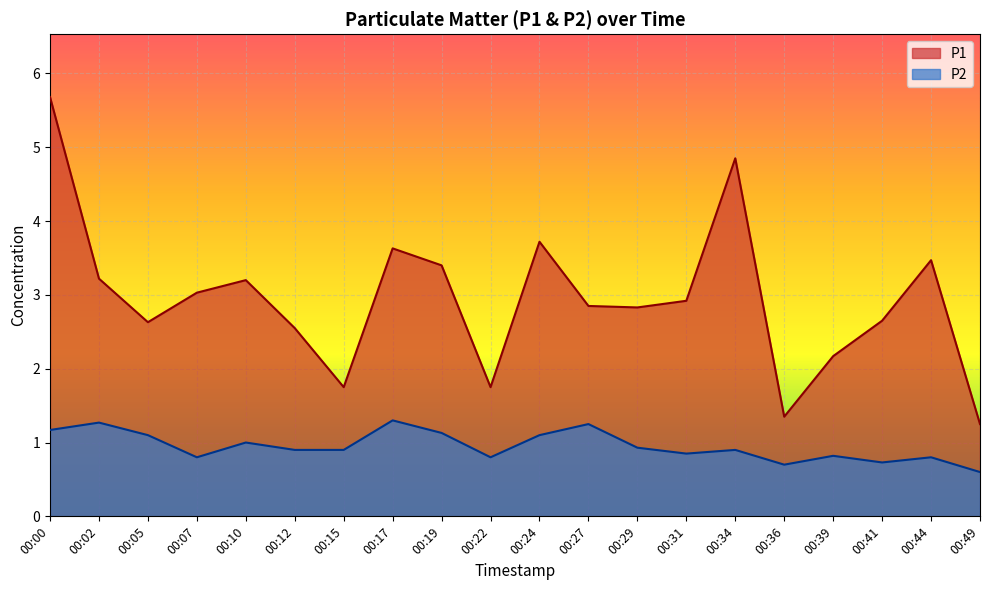

Is the value of P2 at 00:22 greater than the value of P1 at 00:10?

No